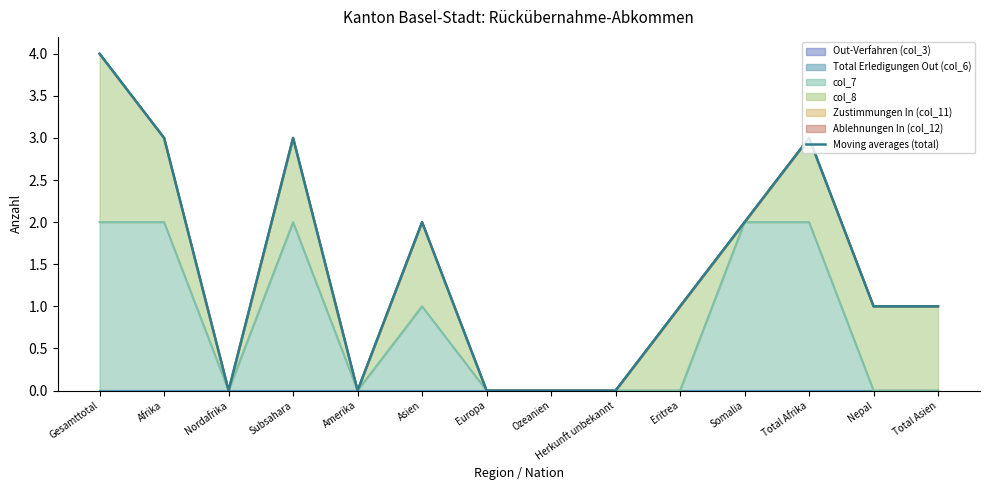

Reading left to right, transcribe all the data shown in this chart.

Gesamttotal=4	Afrika=3	Nordafrika=0	Subsahara=3	Amerika=0	Asien=2	Europa=0	Ozeanien=0	Herkunft unbekannt=0	Eritrea=1	Somalia=2	Total Afrika=3	Nepal=1	Total Asien=1